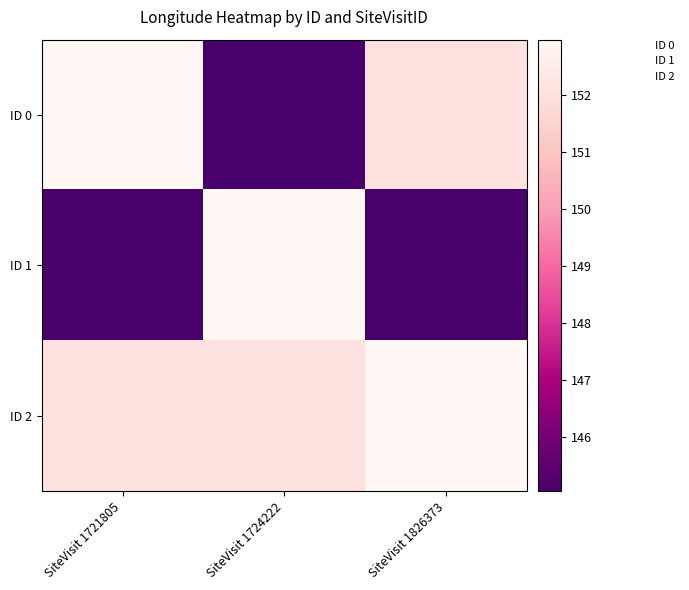

At how many categories does at least one series exceed 145?

3